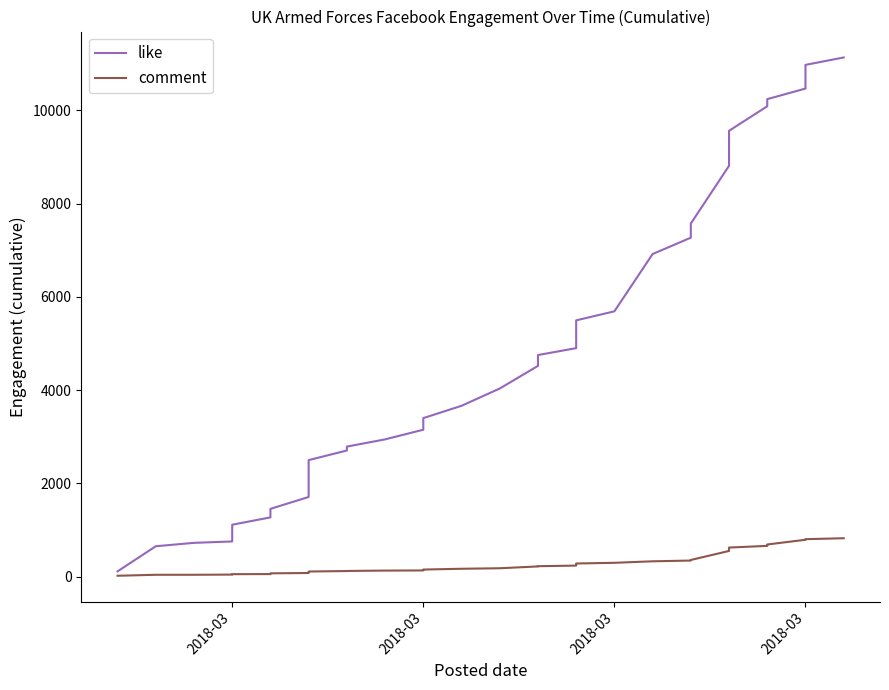

How many values in the comment series are below 167?

20